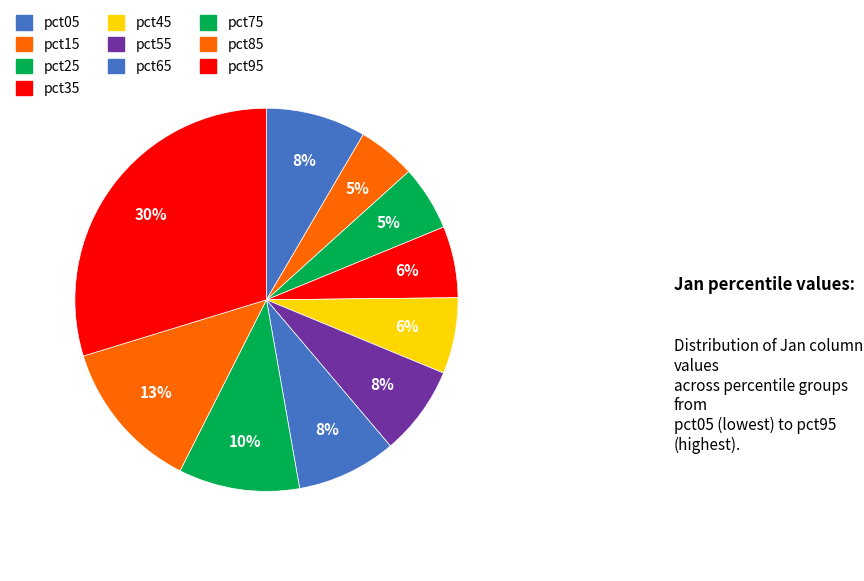

To the nearest percent, what is the combined percentage of pct35 and pct75?

16%